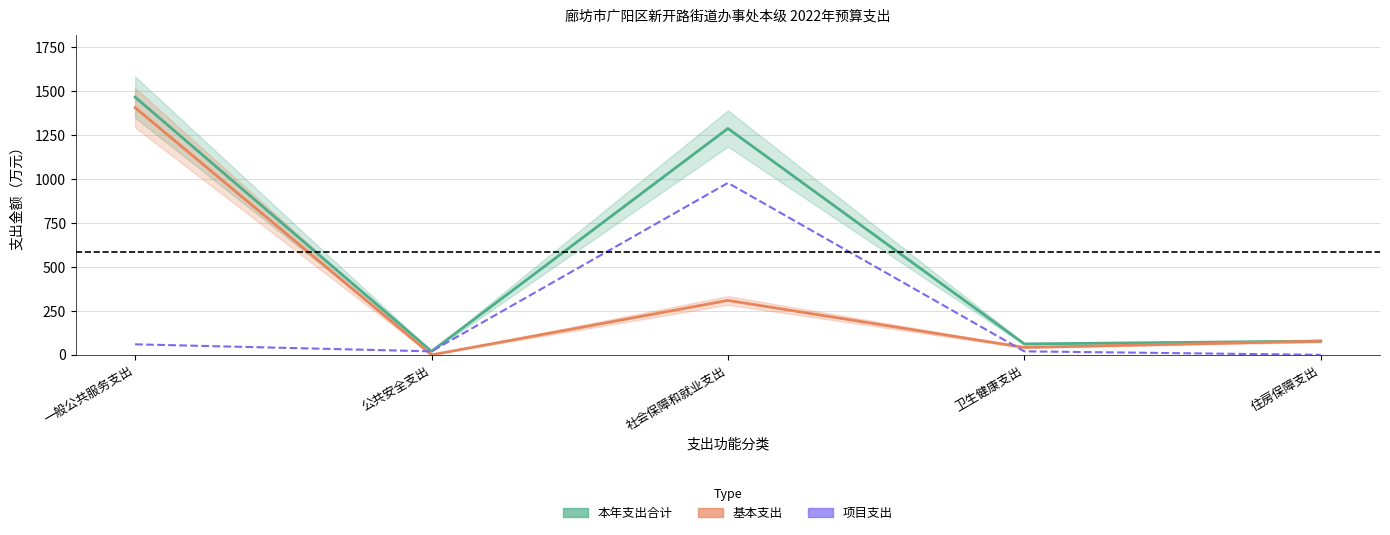

How many data points in 项目支出 are above 20?

2